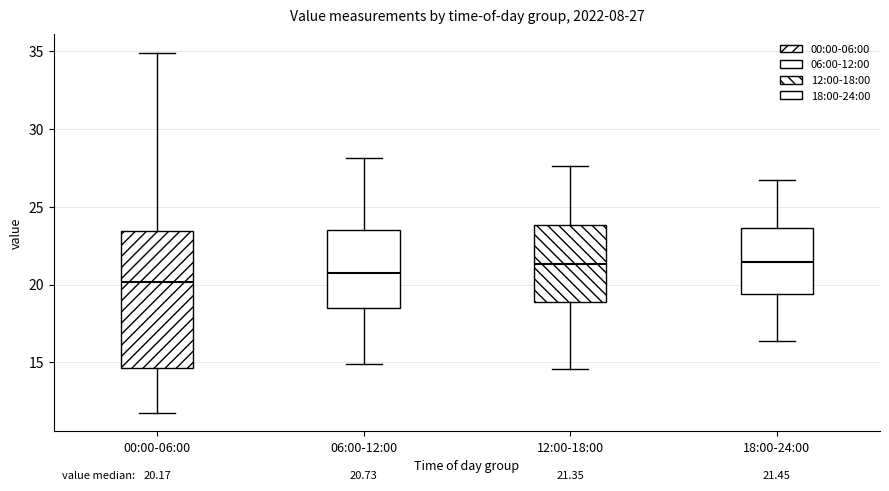

Comparing the boxes themselves (not the whiskers), which one is the tallest?

00:00-06:00